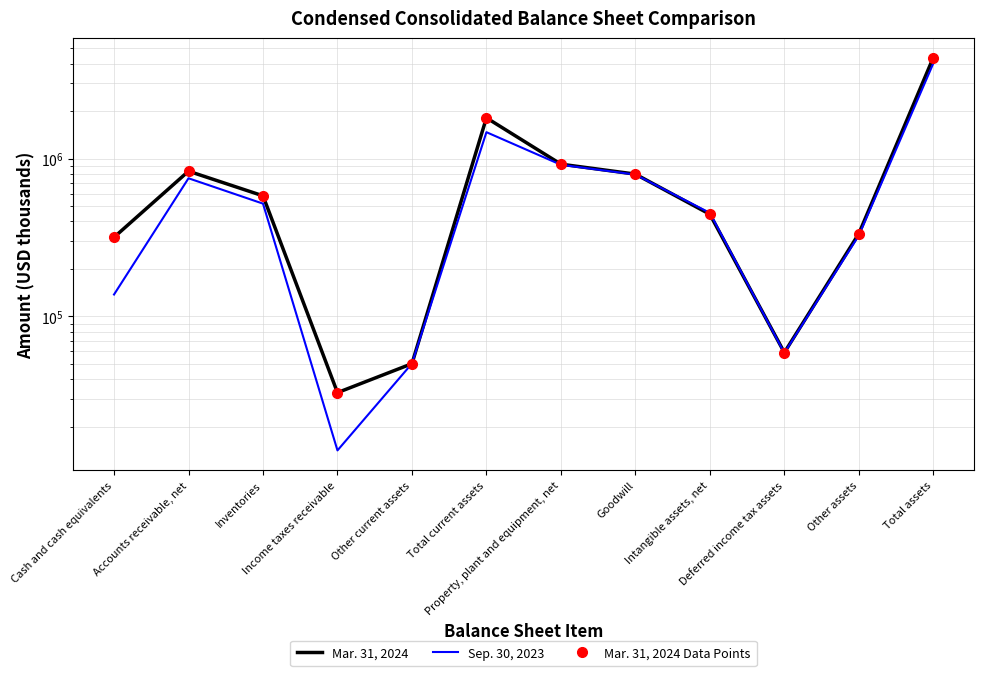

Rank the series by their maximum value, from highest to lowest.

Mar. 31, 2024, Mar. 31, 2024 Data Points, Sep. 30, 2023